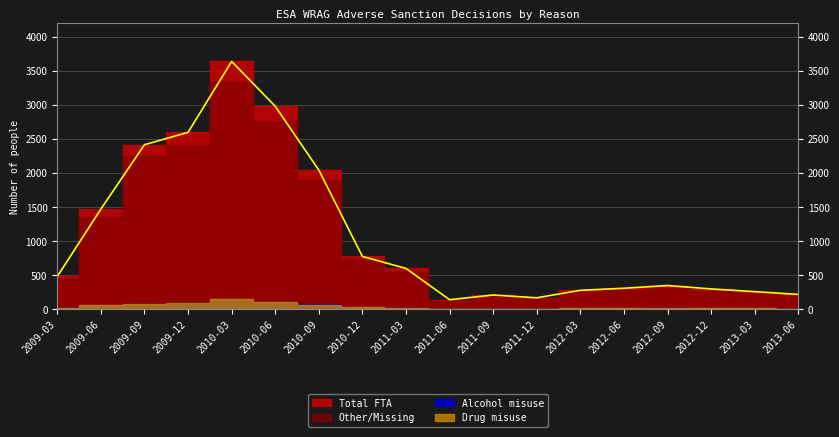

True or false: Total FTA has more than 0 interior local peaks.

True